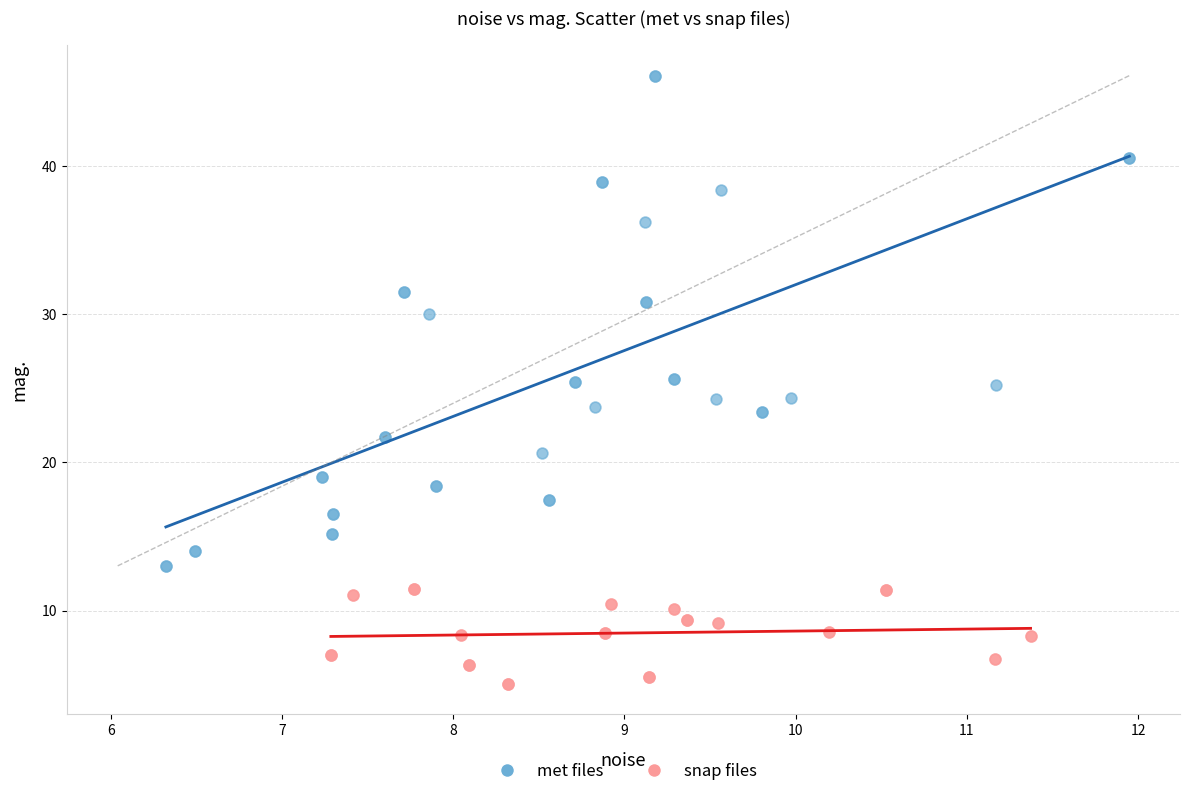

Which series has the widest spread of Y values?

met files